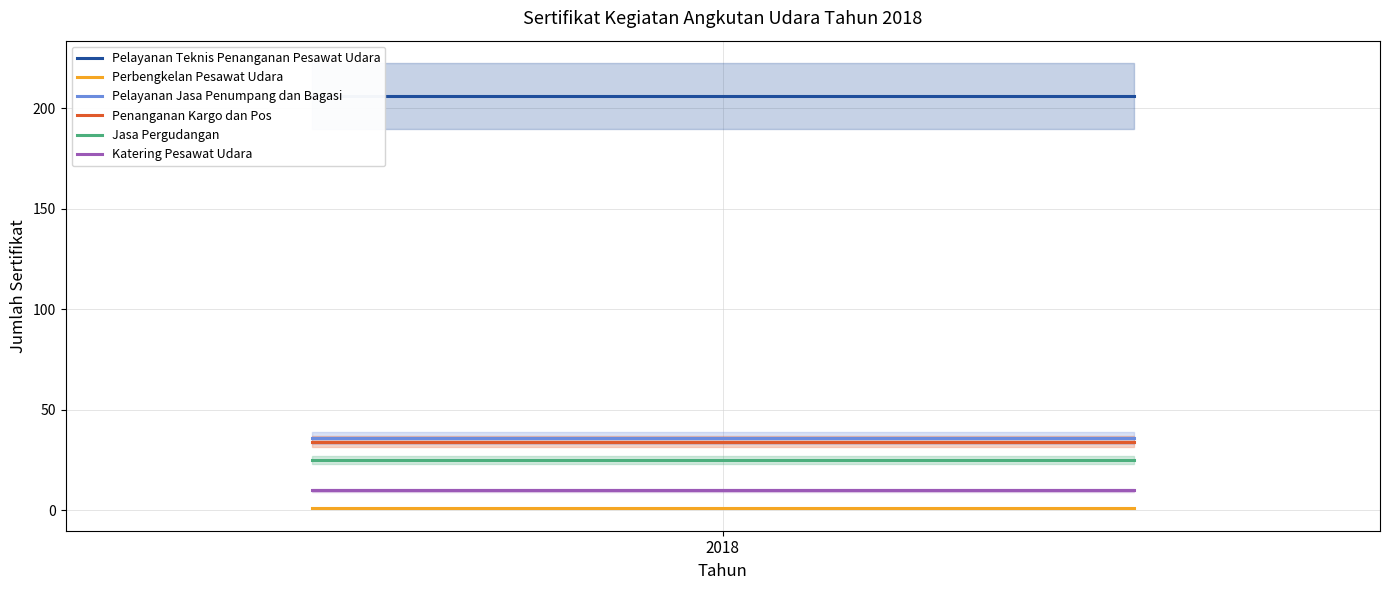

At how many categories does at least one series exceed 12?

3